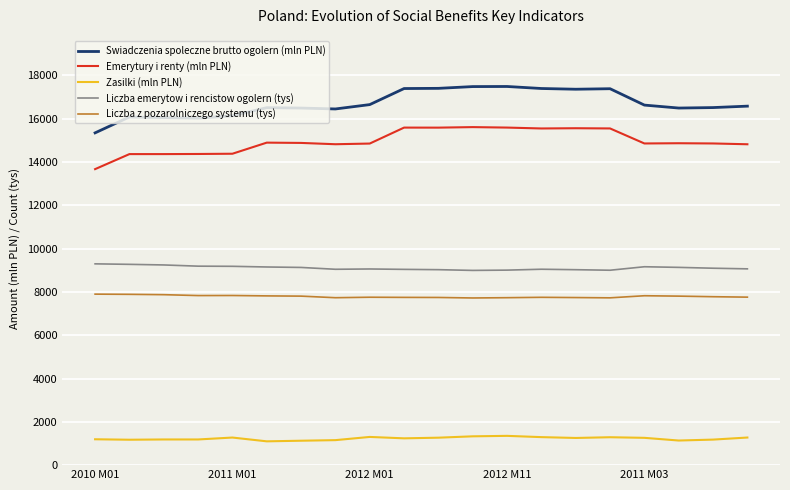

What is the difference between the second highest and second lowest values in the Liczba z pozarolniczego systemu (tys) series?

162.0